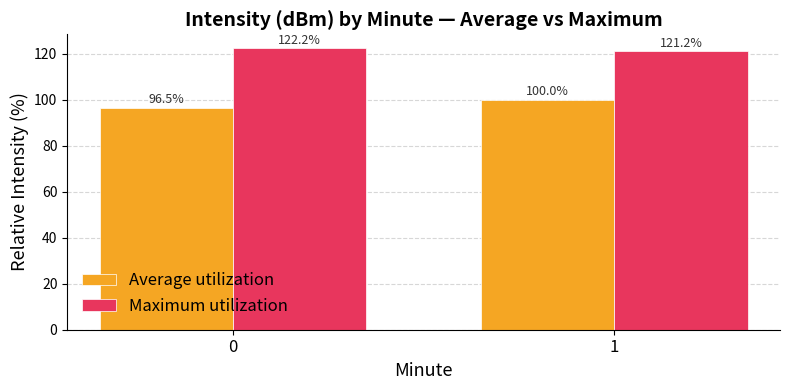

The Maximum utilization series shows 69.9 at 1. True or false?

False